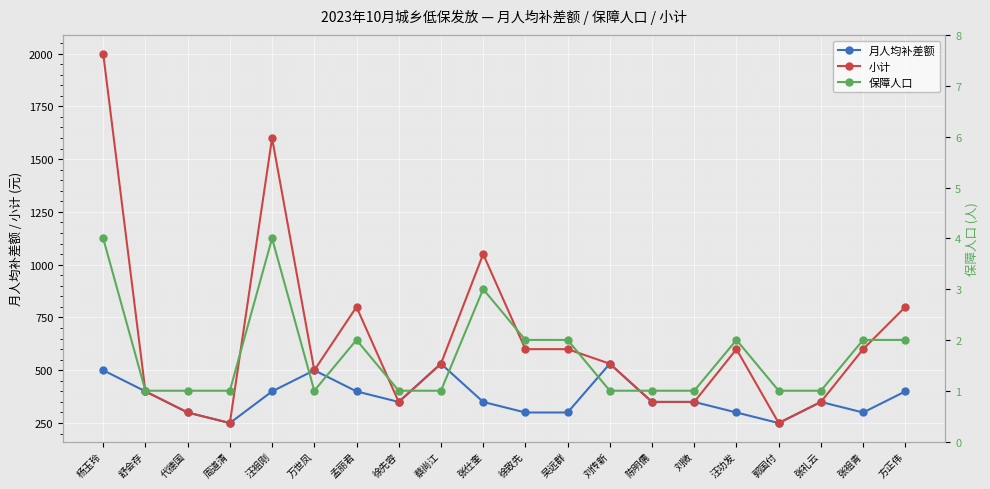

What are all the series names shown in the legend?

月人均补差额, 小计, 保障人口